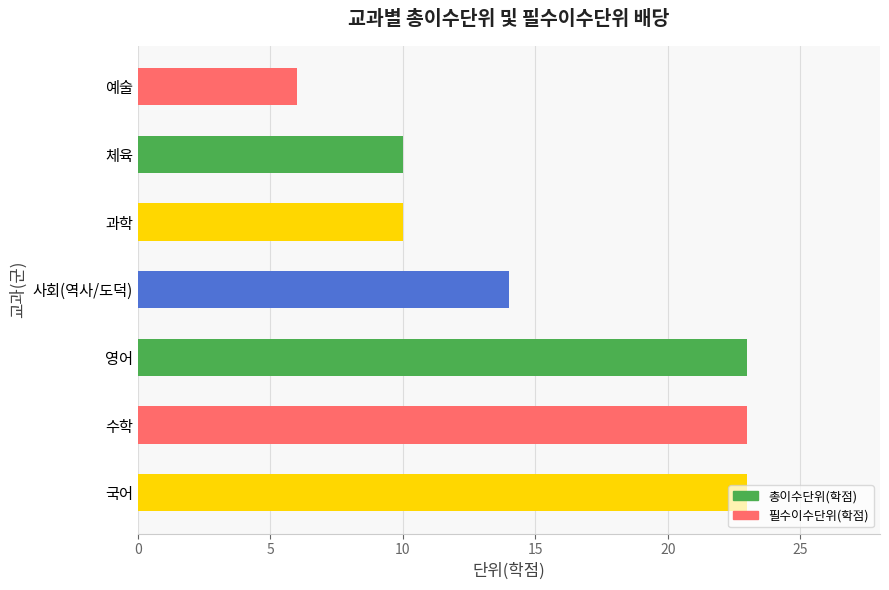

How many categories are shown in the chart?

7